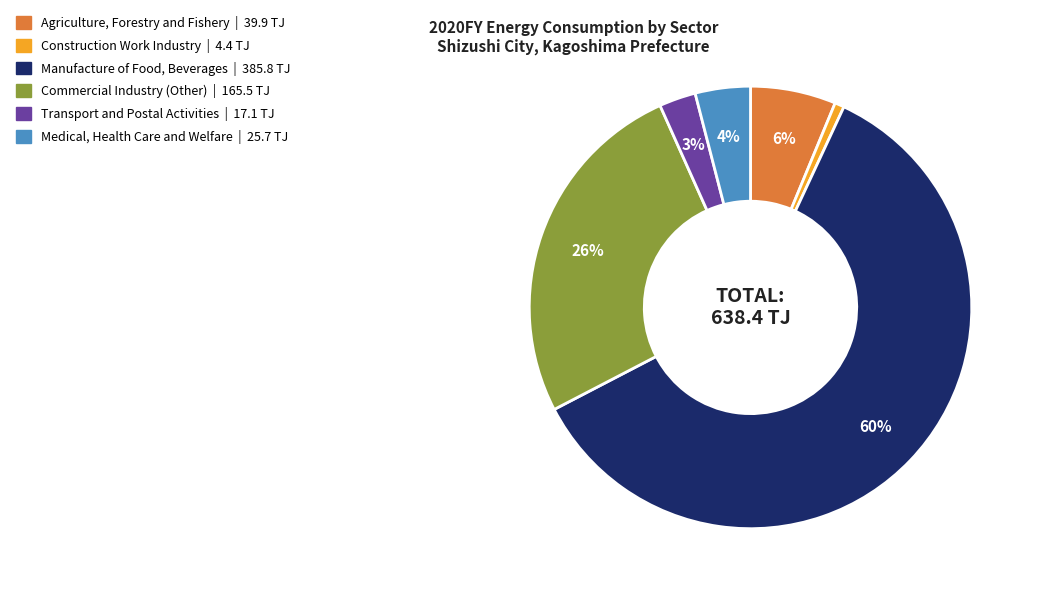

Rank the categories by value from lowest to highest.

Construction Work Industry, Transport and Postal Activities, Medical, Health Care and Welfare, Agriculture, Forestry and Fishery, Commercial Industry (Other), Manufacture of Food, Beverages